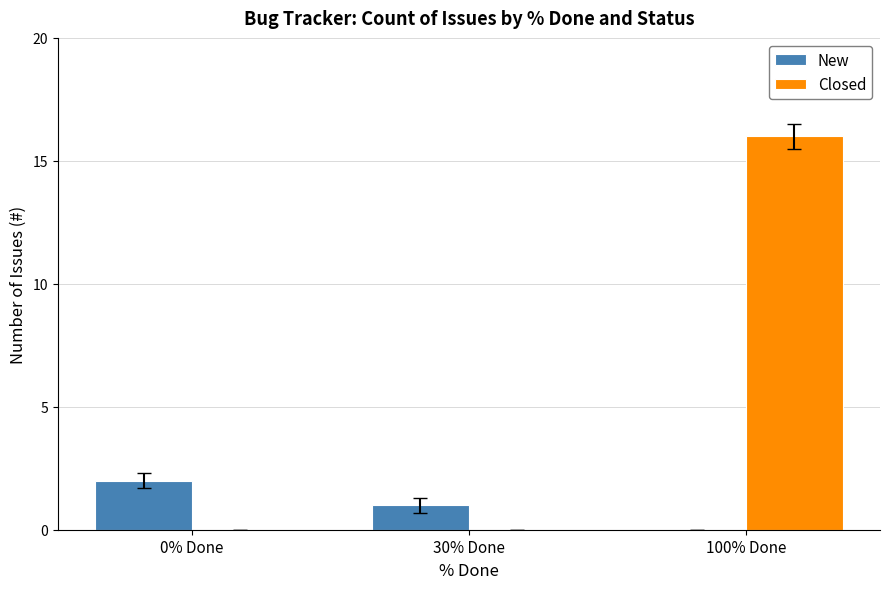

Is it true that Closed equals 0 at 30% Done?

True